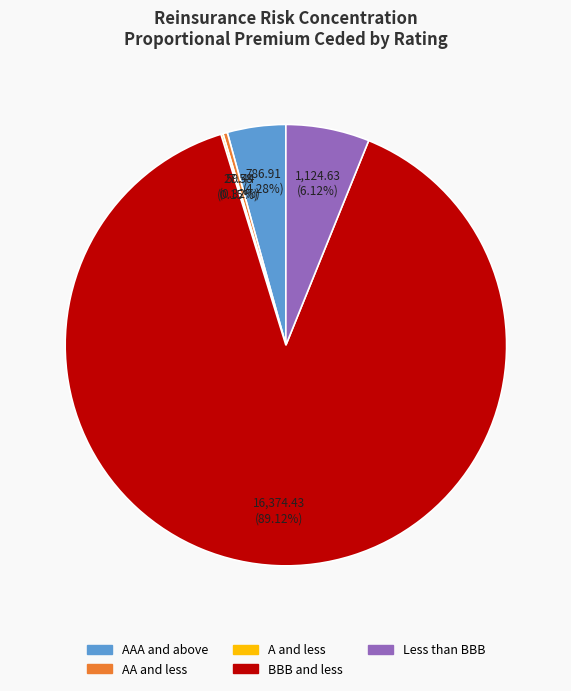

To the nearest percent, what portion does BBB and less represent?

89%